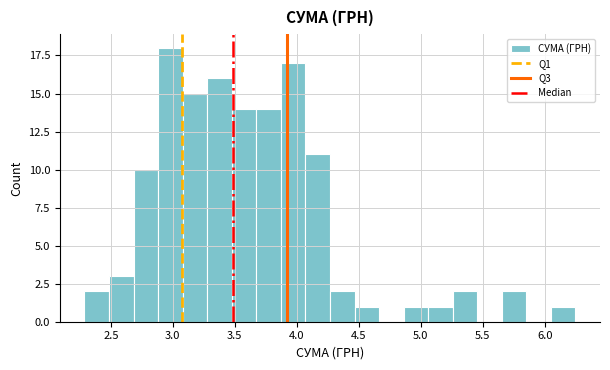

Around what value on the x-axis is the tallest bar? Give the approximate position of its centre, as read against the axis.

3.00